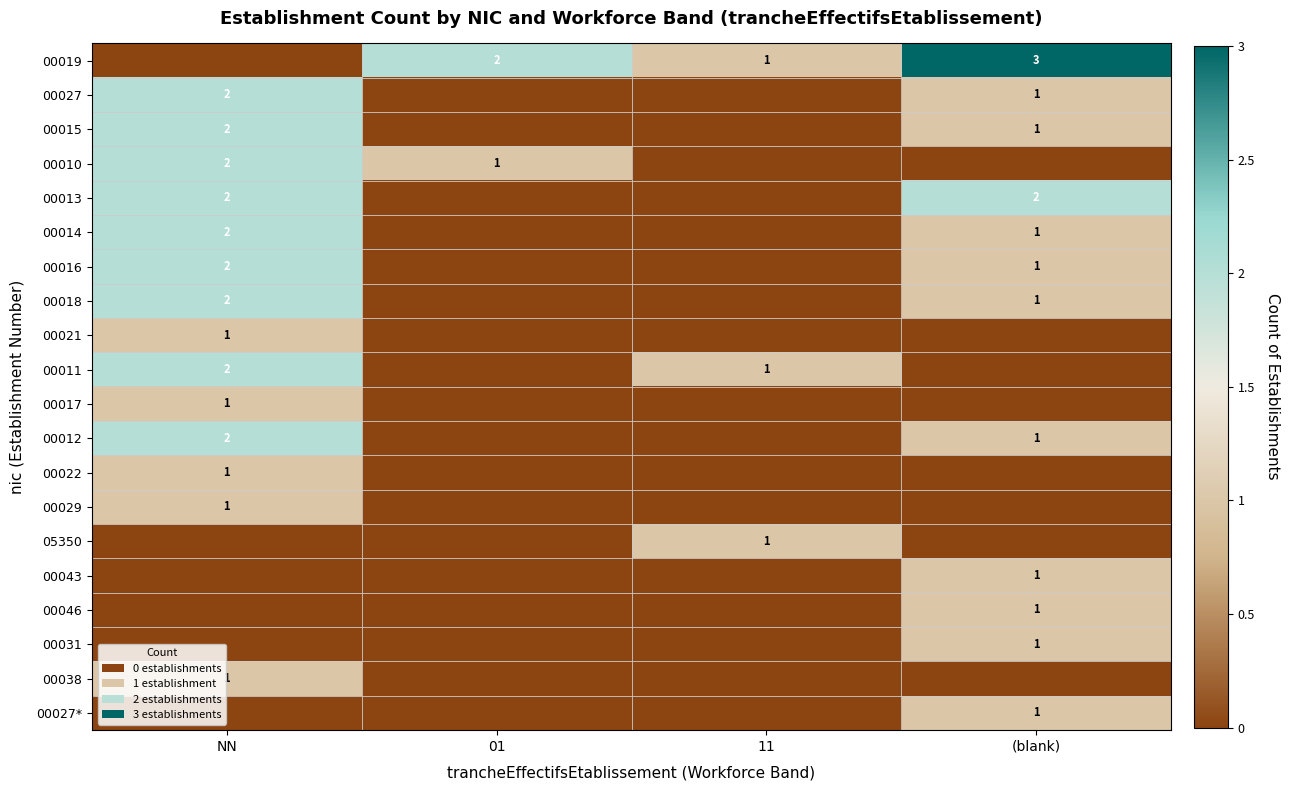

Which series has the largest range (max minus min)?

00019